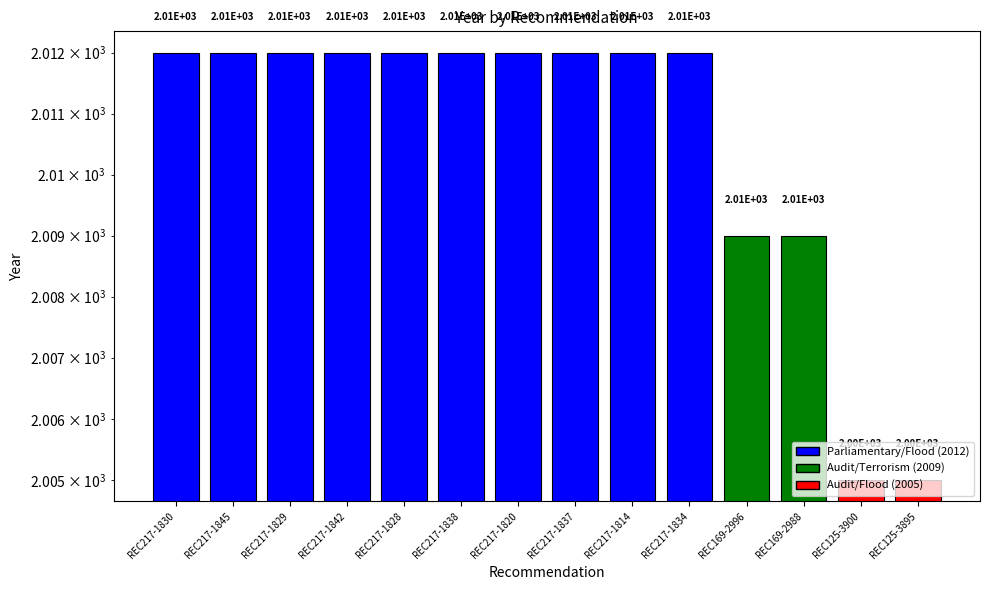

Rank the categories by value from highest to lowest.

REC217-1830, REC217-1845, REC217-1829, REC217-1842, REC217-1828, REC217-1838, REC217-1820, REC217-1837, REC217-1814, REC217-1834, REC169-2996, REC169-2988, REC125-3900, REC125-3895